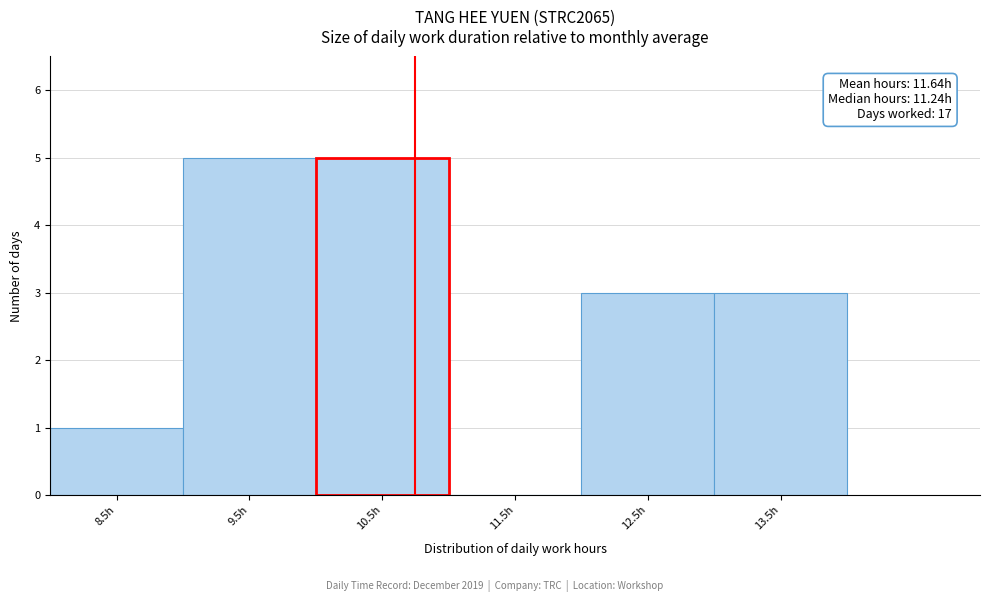

Reading left to right, list all the values displayed in this chart.

8.5h=1	9.5h=5	10.5h=5	11.5h=0	12.5h=3	13.5h=3